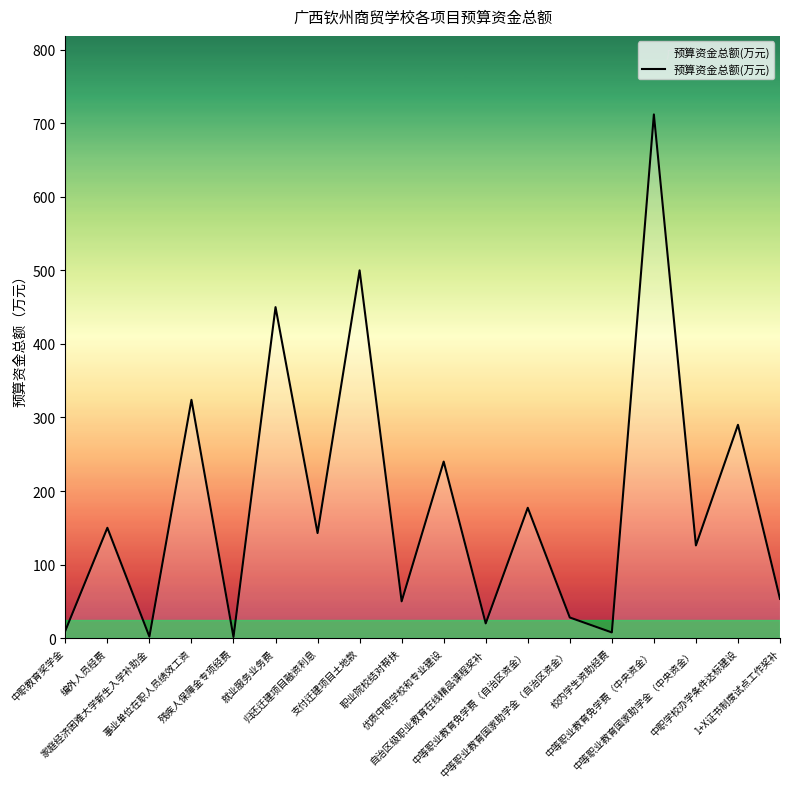

What is the greatest value displayed?

712.0